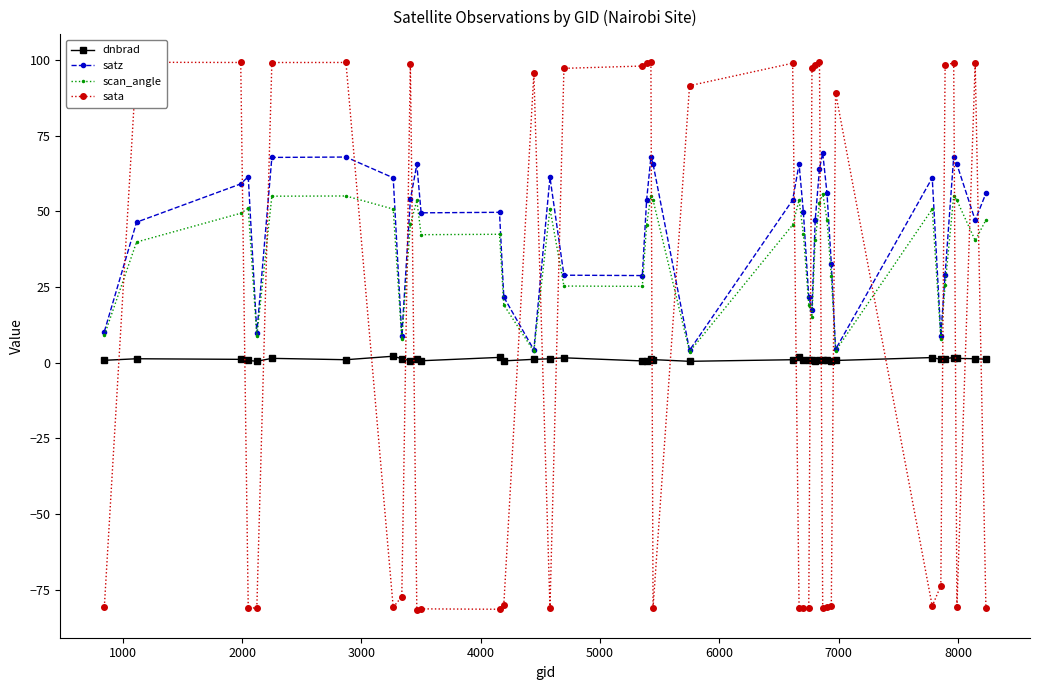

How many intersections are there between sata and satz?

20